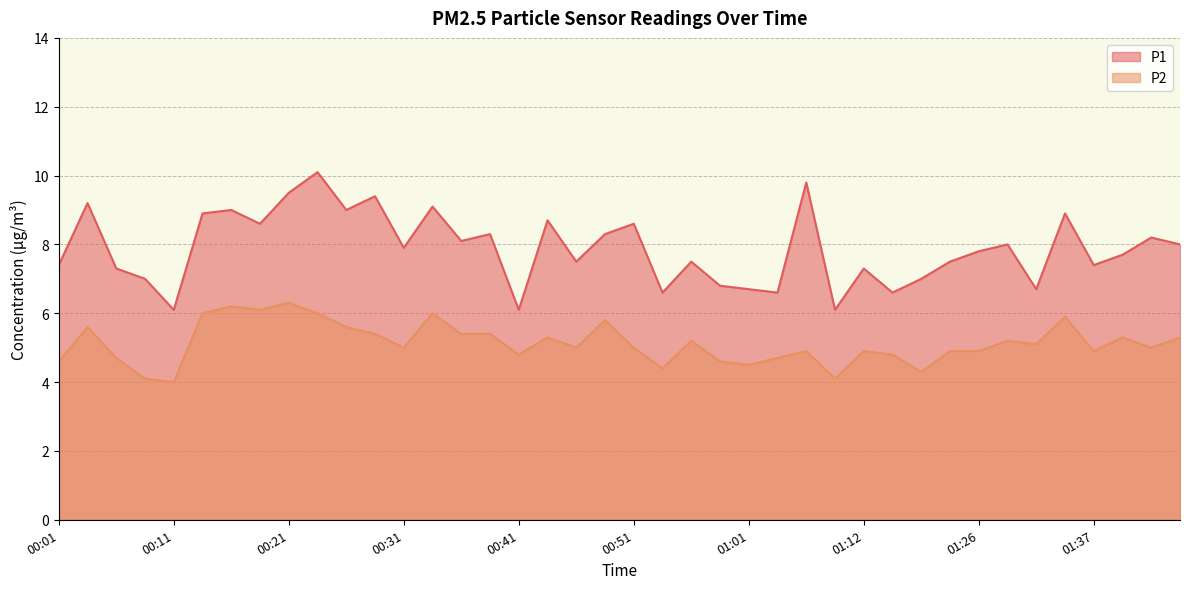

Which series has the largest range (max minus min)?

P1